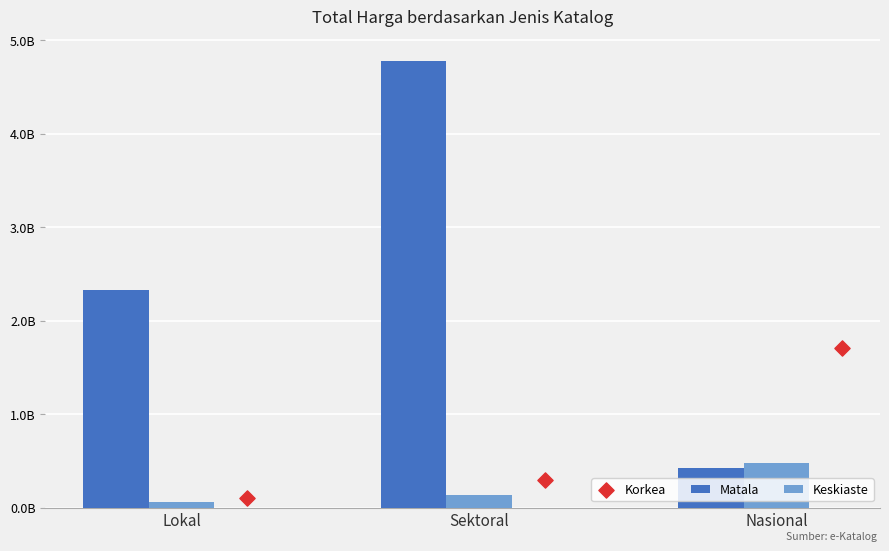

Which series has the widest spread of Y values?

Matala